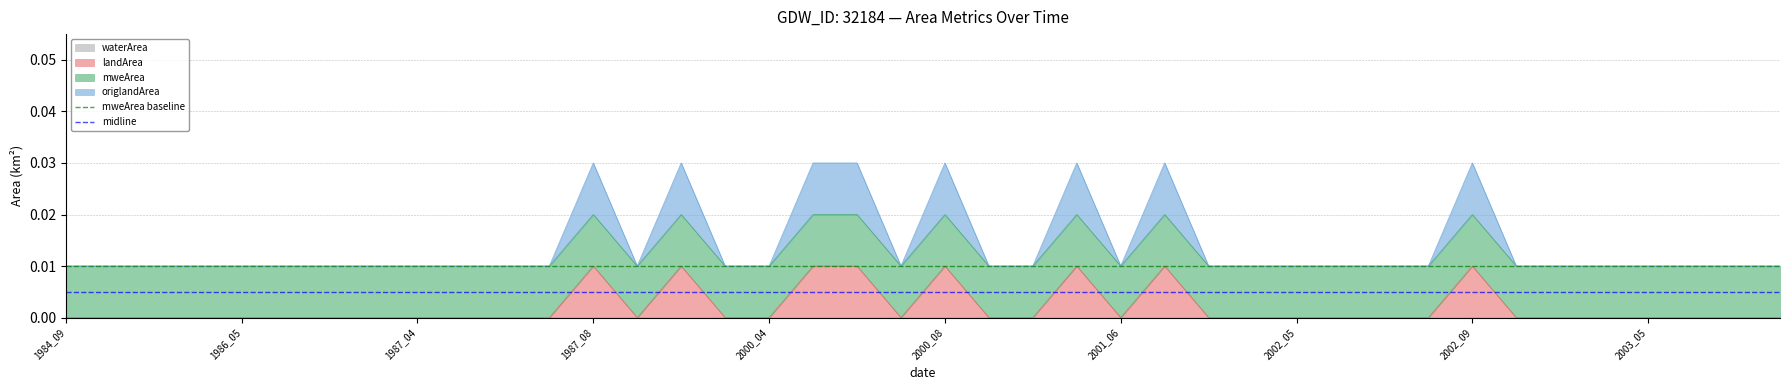

Does the chart display data point markers on the line(s)?

No